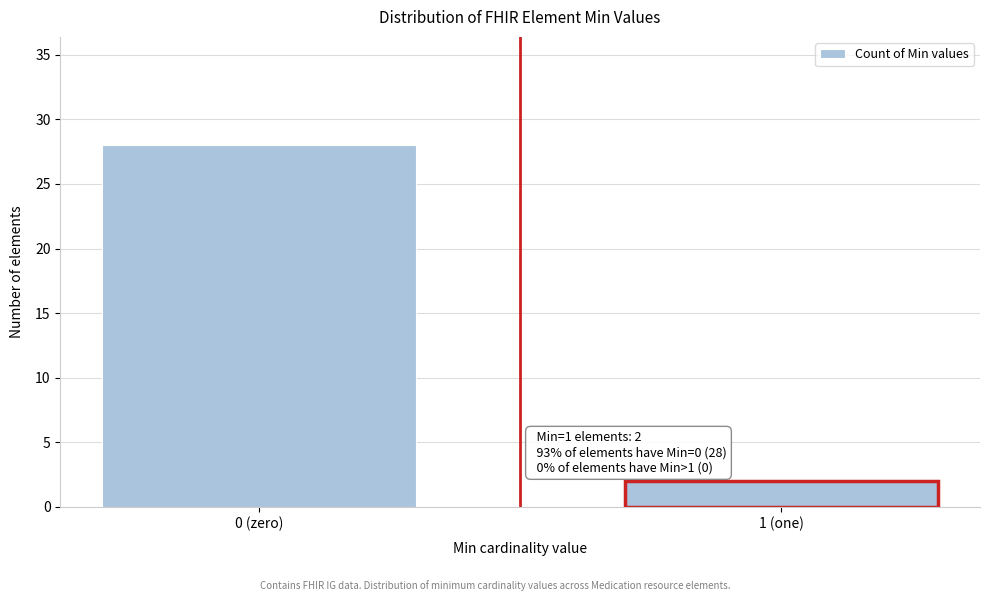

Reading left to right, what are all the values shown in this chart?

28	2